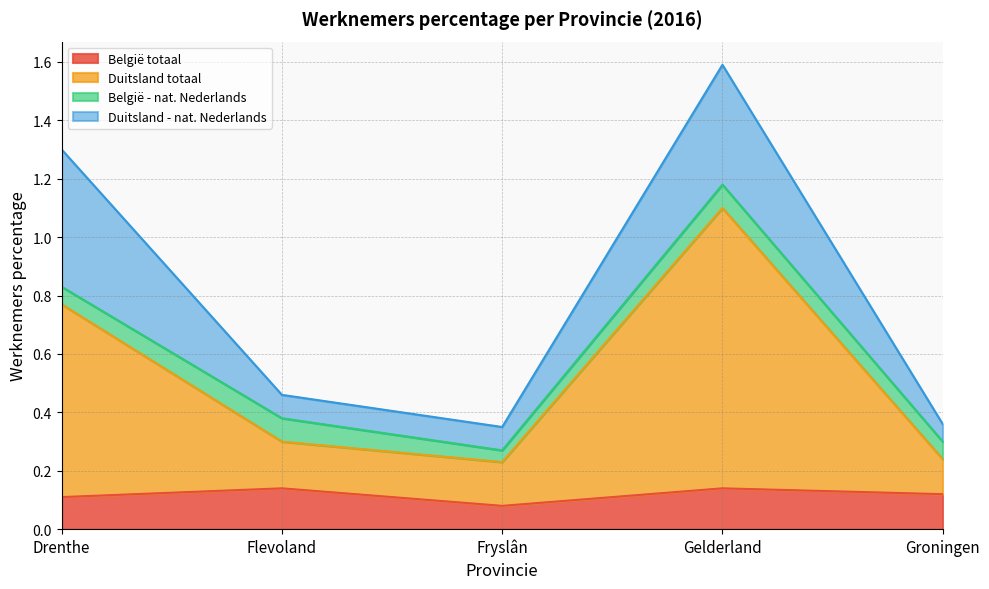

True or false: België totaal and Duitsland totaal cross at least once.

False